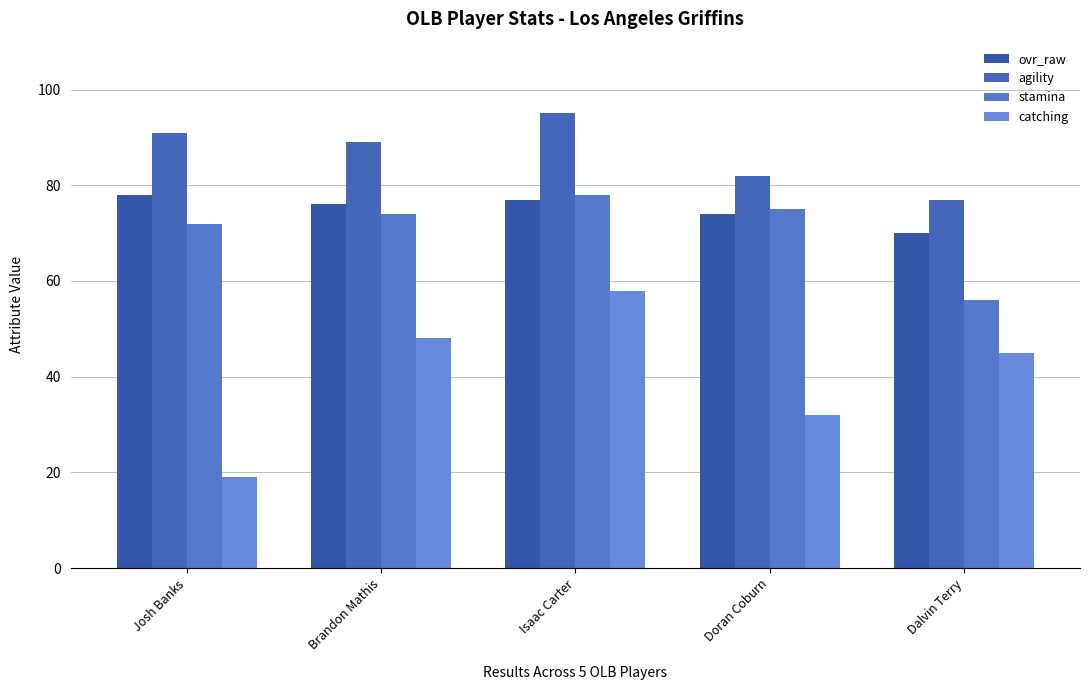

What are all the series names shown in the legend?

ovr_raw, agility, stamina, catching